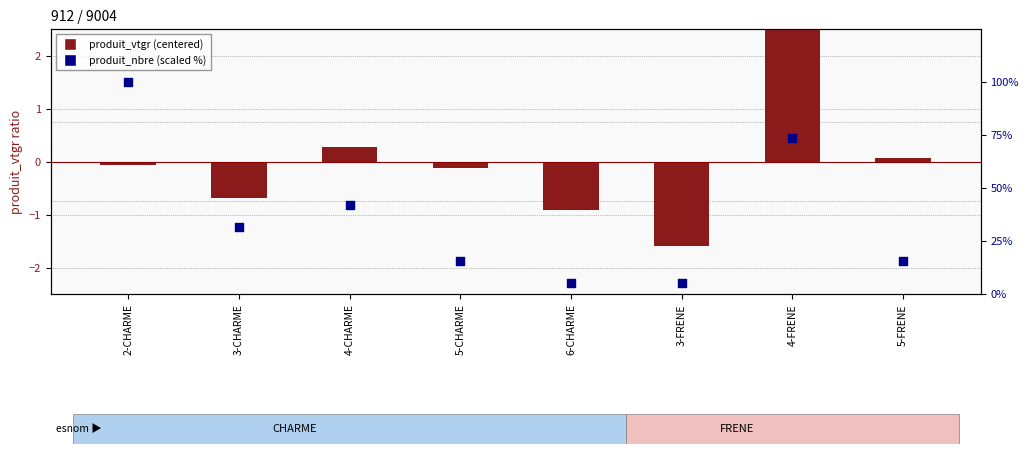

At how many categories does at least one series exceed 8?

6